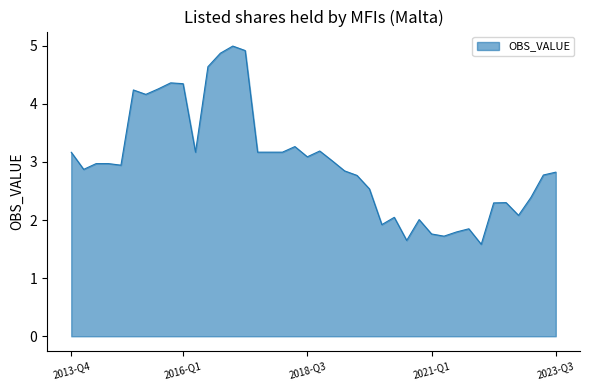

What is the difference between the maximum and minimum values?

3.4